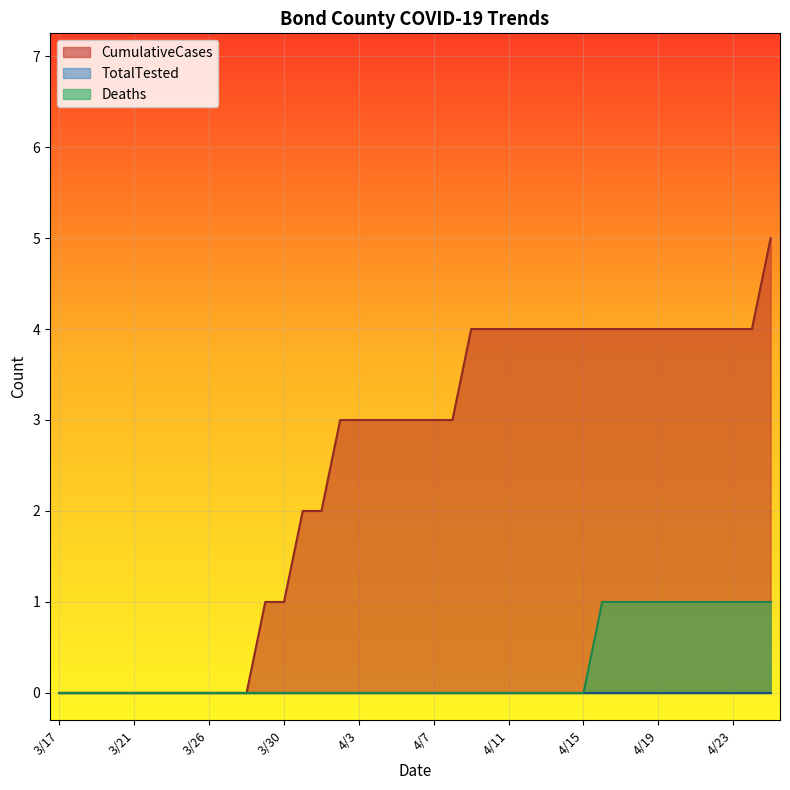

True or false: Deaths has a value of 0 at 3/30/2020.

True